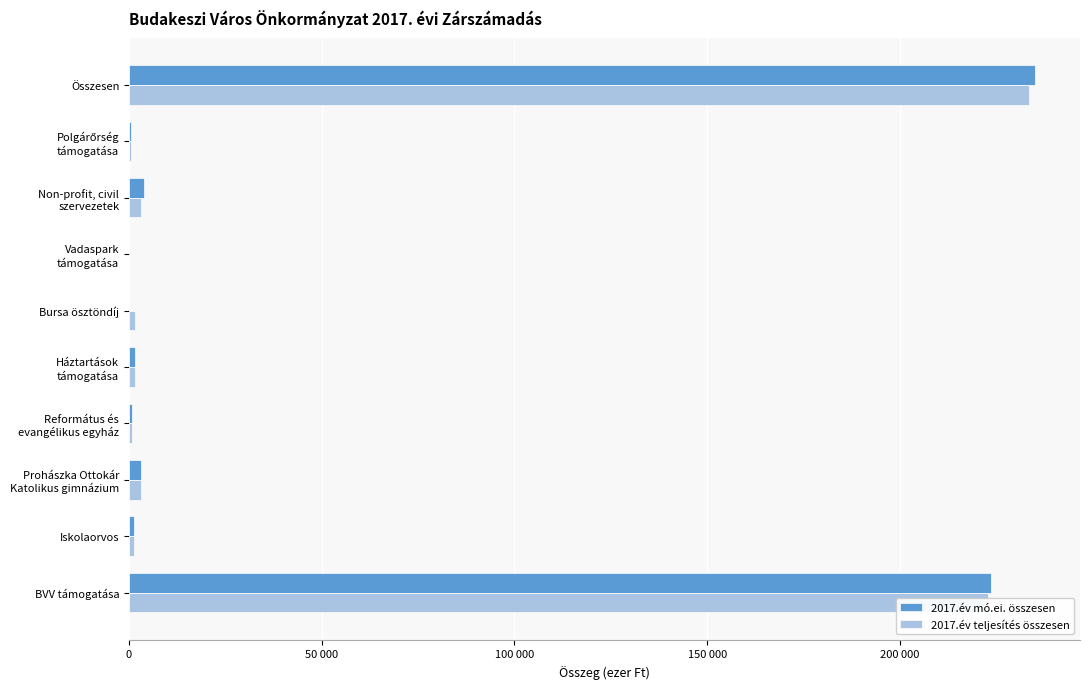

What are all the series names shown in the legend?

2017.év mó.ei. összesen, 2017.év teljesítés összesen